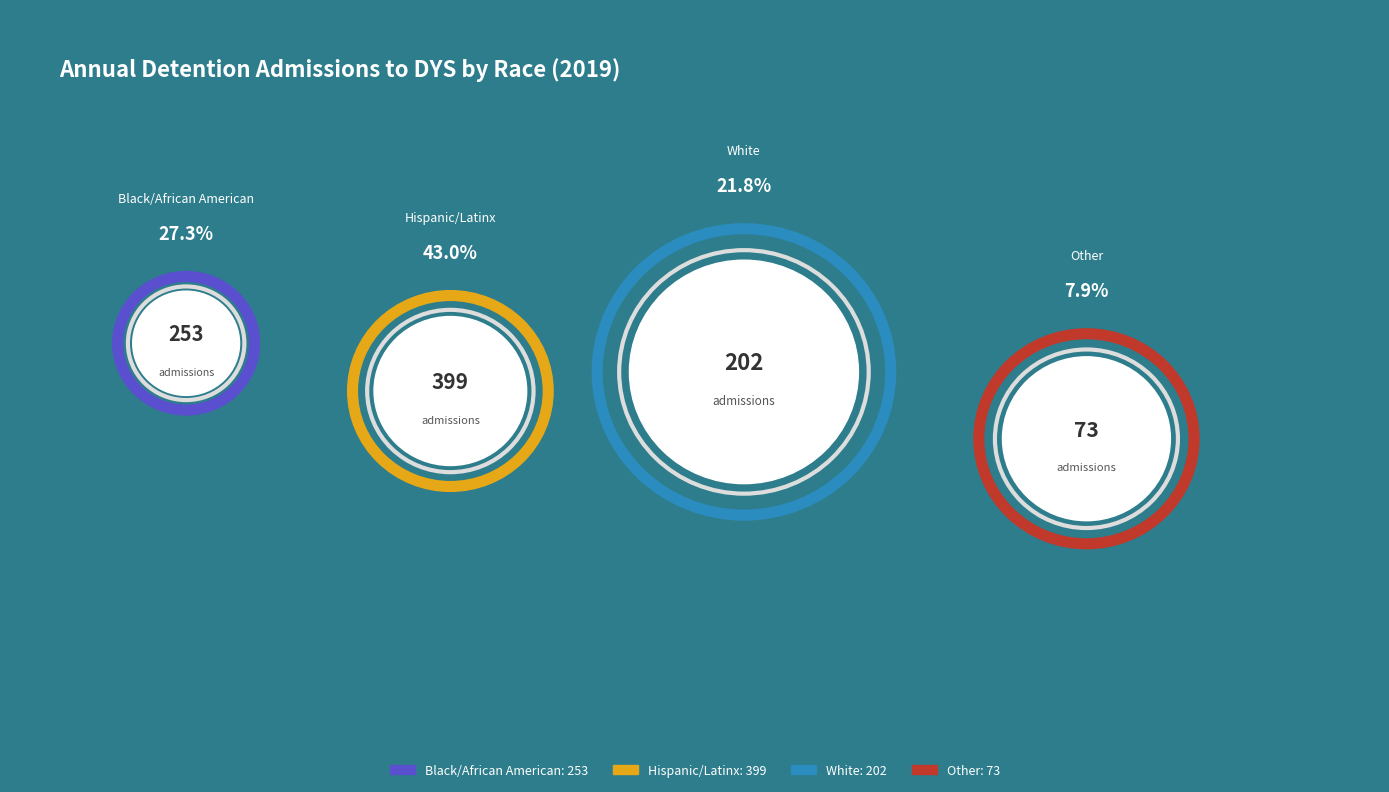

Is it true that White is 11% of the pie?

False